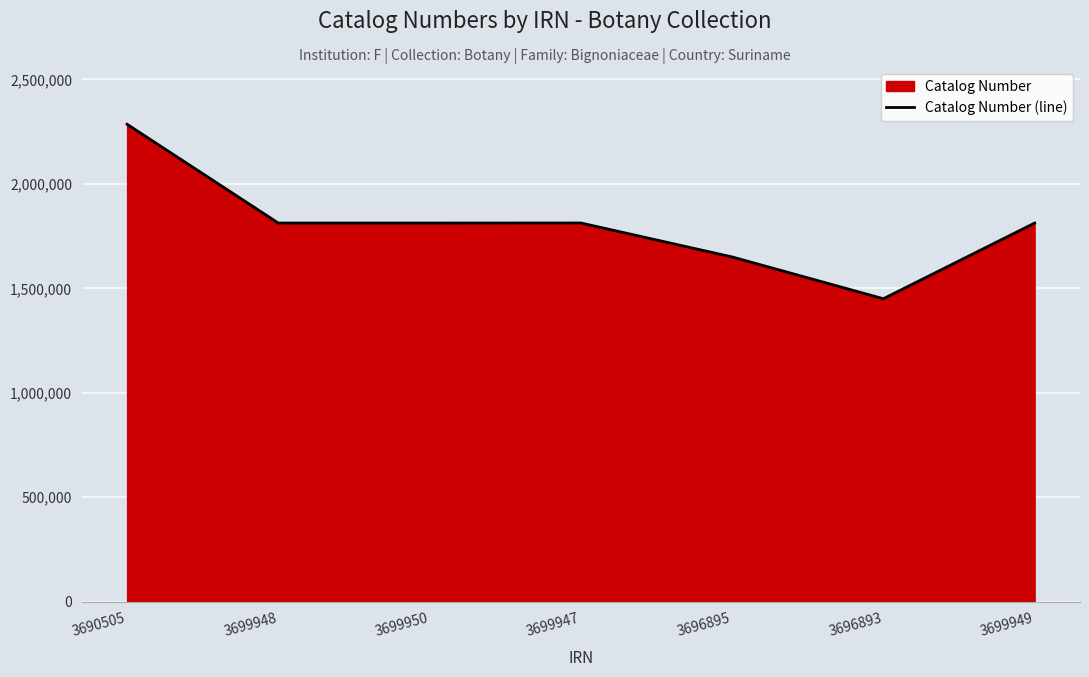

How many lines are shown in the chart?

1